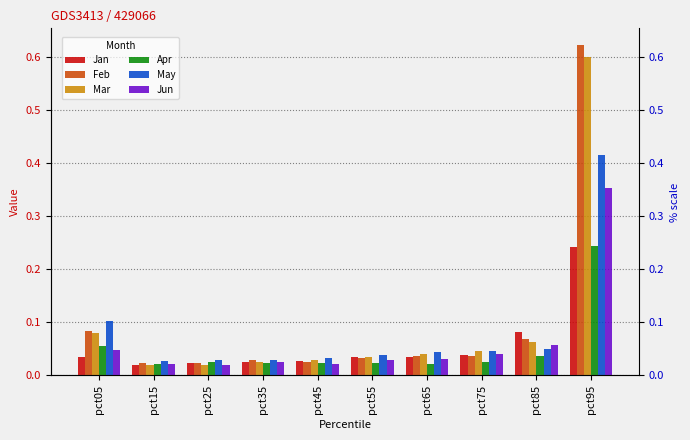

Reading left to right, transcribe all the data shown in this chart.

Jan: pct05=0.0	pct15=0.0	pct25=0.0	pct35=0.0	pct45=0.0	pct55=0.0	pct65=0.0	pct75=0.0	pct85=0.1	pct95=0.2
Feb: pct05=0.1	pct15=0.0	pct25=0.0	pct35=0.0	pct45=0.0	pct55=0.0	pct65=0.0	pct75=0.0	pct85=0.1	pct95=0.6
Mar: pct05=0.1	pct15=0.0	pct25=0.0	pct35=0.0	pct45=0.0	pct55=0.0	pct65=0.0	pct75=0.0	pct85=0.1	pct95=0.6
Apr: pct05=0.1	pct15=0.0	pct25=0.0	pct35=0.0	pct45=0.0	pct55=0.0	pct65=0.0	pct75=0.0	pct85=0.0	pct95=0.2
May: pct05=0.1	pct15=0.0	pct25=0.0	pct35=0.0	pct45=0.0	pct55=0.0	pct65=0.0	pct75=0.0	pct85=0.1	pct95=0.4
Jun: pct05=0.0	pct15=0.0	pct25=0.0	pct35=0.0	pct45=0.0	pct55=0.0	pct65=0.0	pct75=0.0	pct85=0.1	pct95=0.4